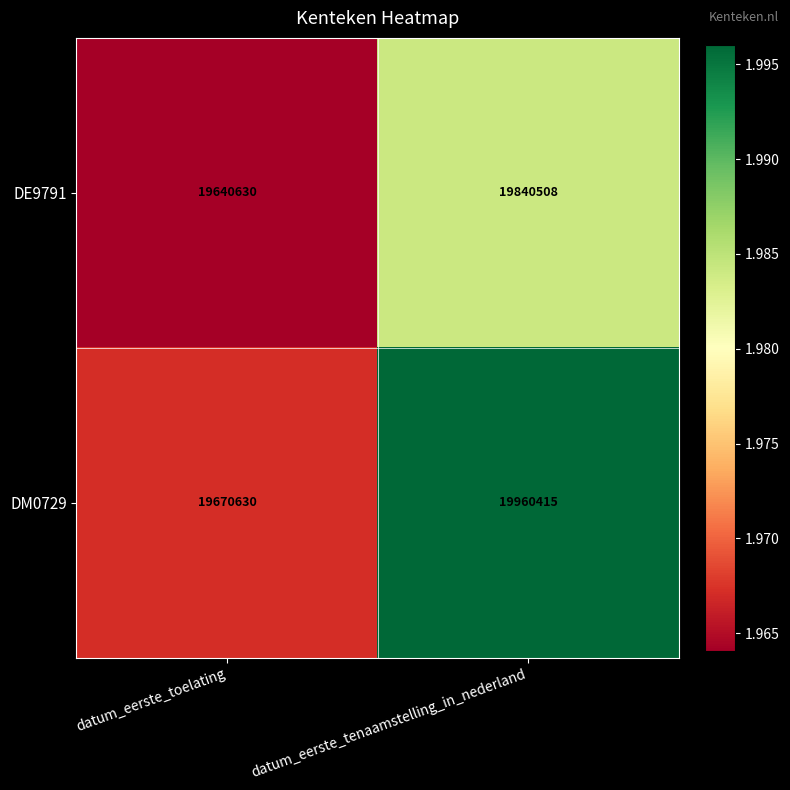

What value does the DM0729 series have at datum_eerste_toelating, to the nearest 100?

19670600